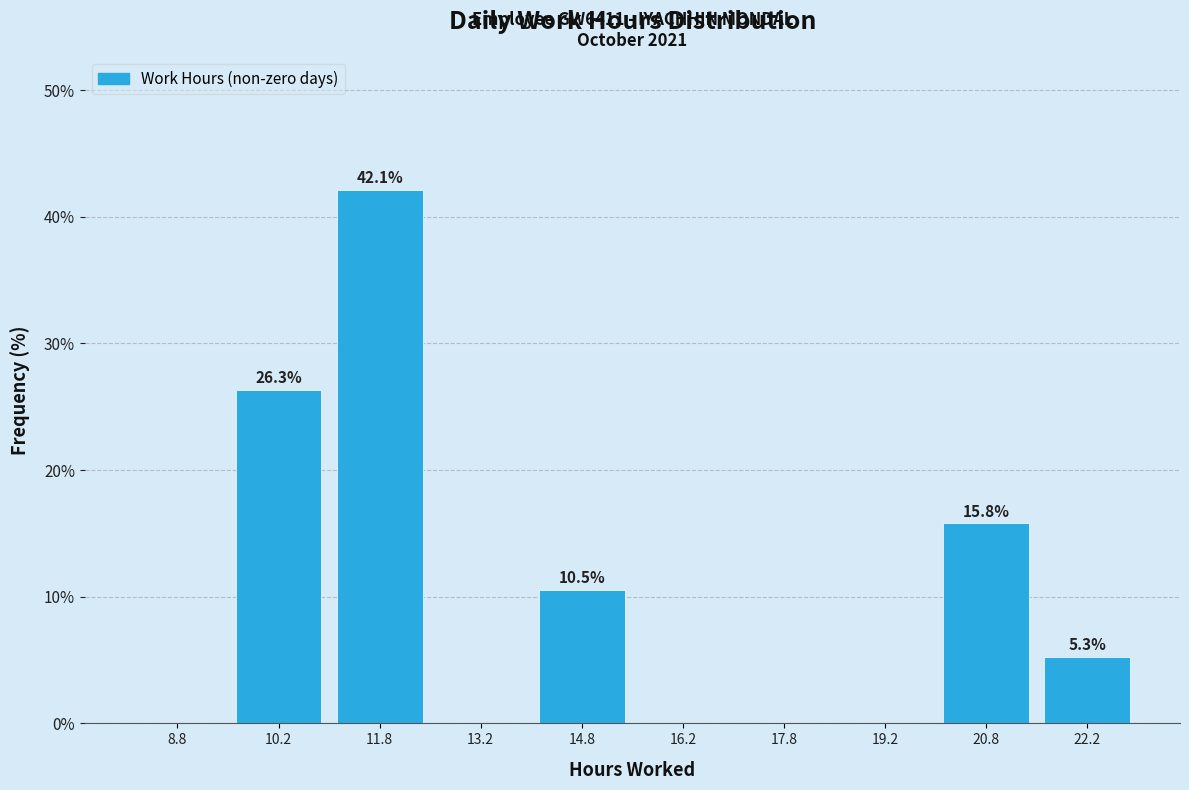

Over which range of the x-axis is the bar tallest?

11.0 to 12.5